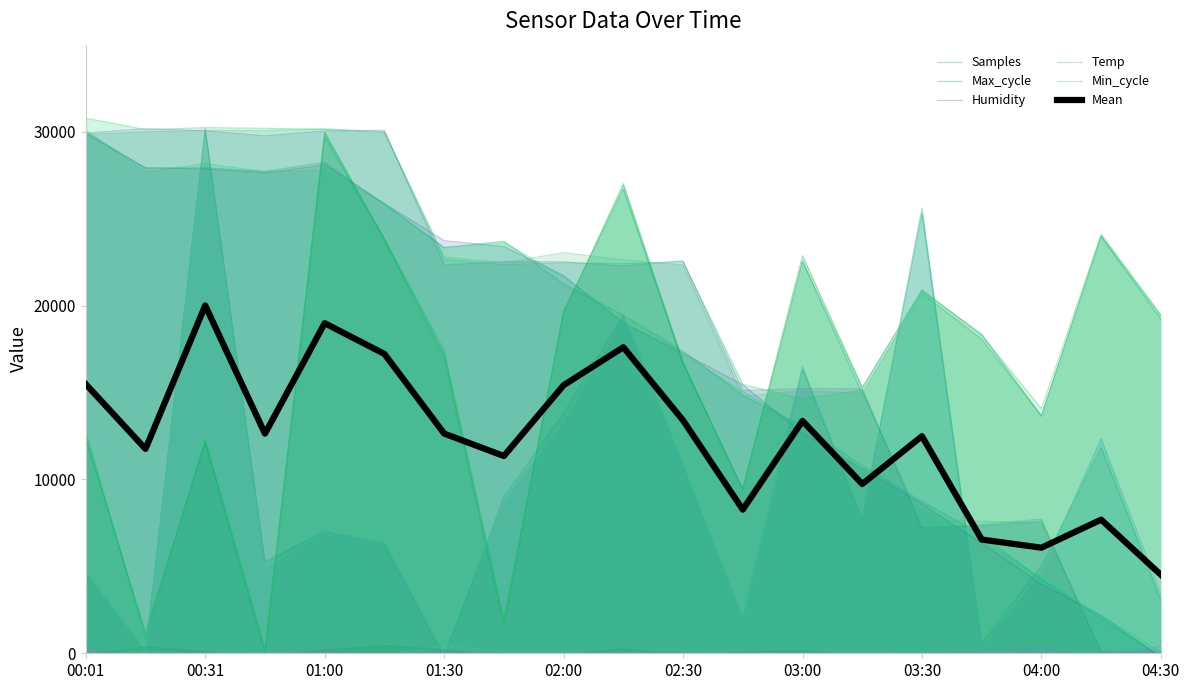

What position from the right is 03:30?

5